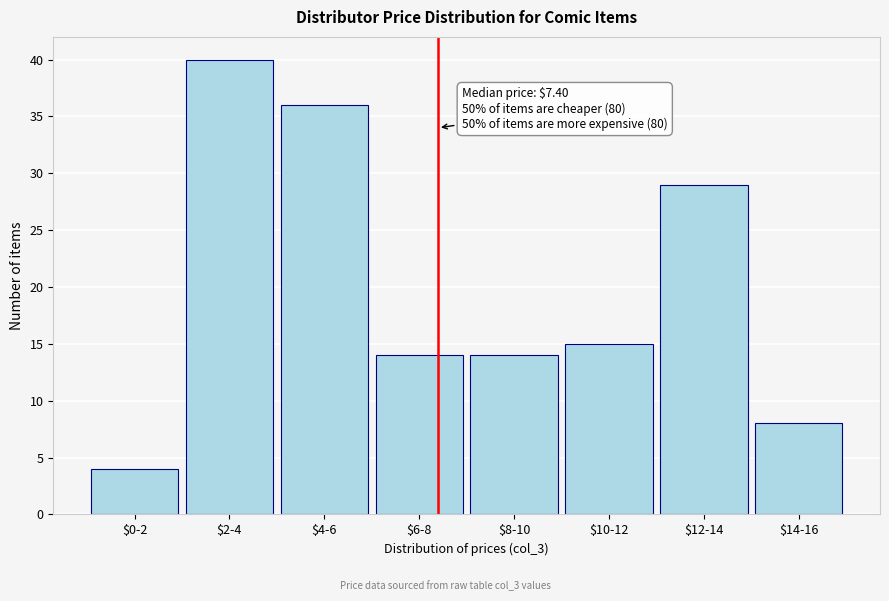

Reading left to right, list all the values displayed in this chart.

4	40	36	14	14	15	29	8